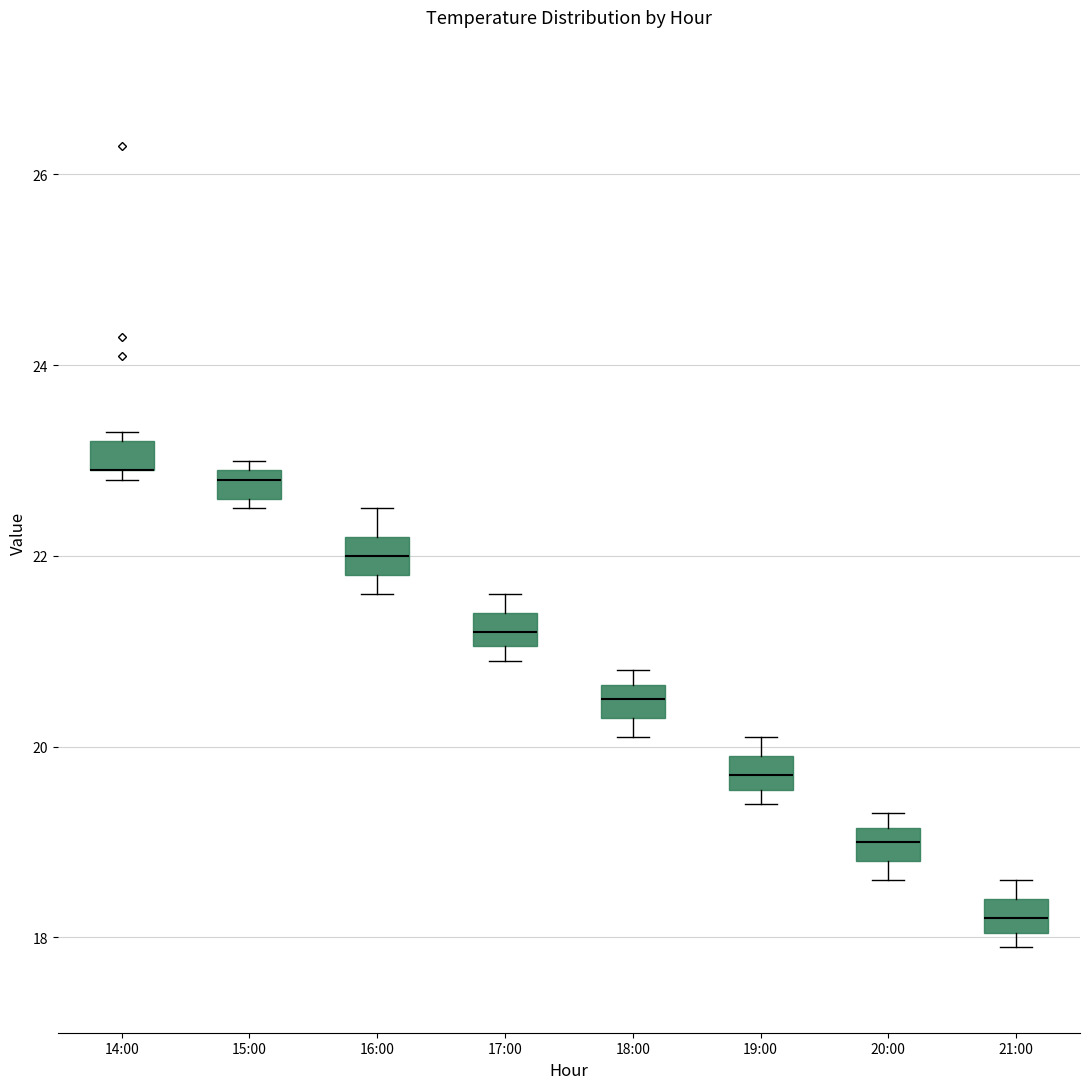

Where is the upper edge of the box for 18:00 on the y-axis? The values are not printed on the chart, so give them approximately, as read against the axis.

20.6